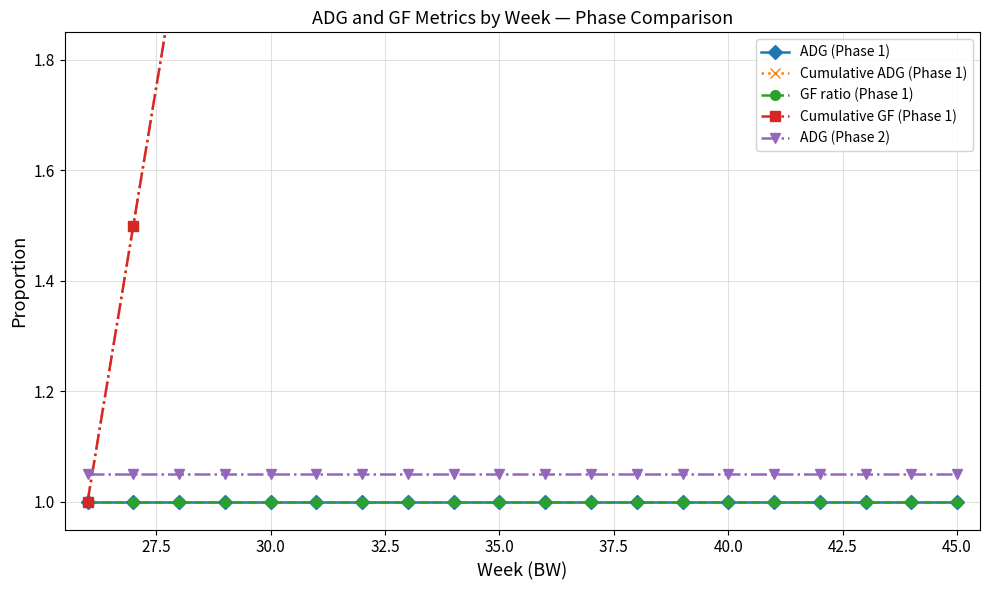

What is the value of the Cumulative GF (Phase 1) point at the 7th from the left?

4.0